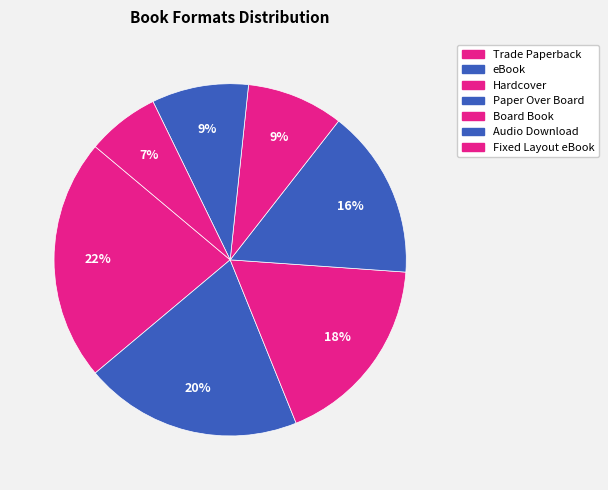

Rank the categories by value from highest to lowest.

Trade Paperback, eBook, Hardcover, Paper Over Board, Board Book, Audio Download, Fixed Layout eBook